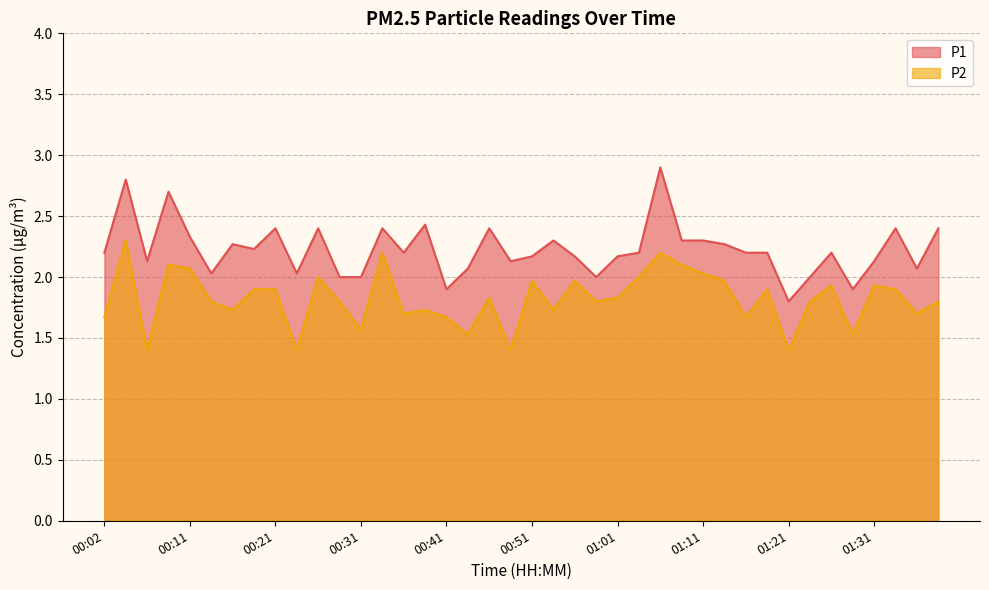

Reading left to right, what are all the values shown in this chart?

P1: 2.2	2.8	2.1	2.7	2.3	2.0	2.3	2.2	2.4	2.0	2.4	2.0	2.0	2.4	2.2	2.4	1.9	2.1	2.4	2.1	2.2	2.3	2.2	2.0	2.2	2.2	2.9	2.3	2.3	2.3	2.2	2.2	1.8	2.0	2.2	1.9	2.1	2.4	2.1	2.4
P2: 1.7	2.3	1.4	2.1	2.1	1.8	1.7	1.9	1.9	1.4	2.0	1.8	1.6	2.2	1.7	1.7	1.7	1.5	1.8	1.4	2.0	1.7	2.0	1.8	1.8	2.0	2.2	2.1	2.0	2.0	1.7	1.9	1.4	1.8	1.9	1.5	1.9	1.9	1.7	1.8